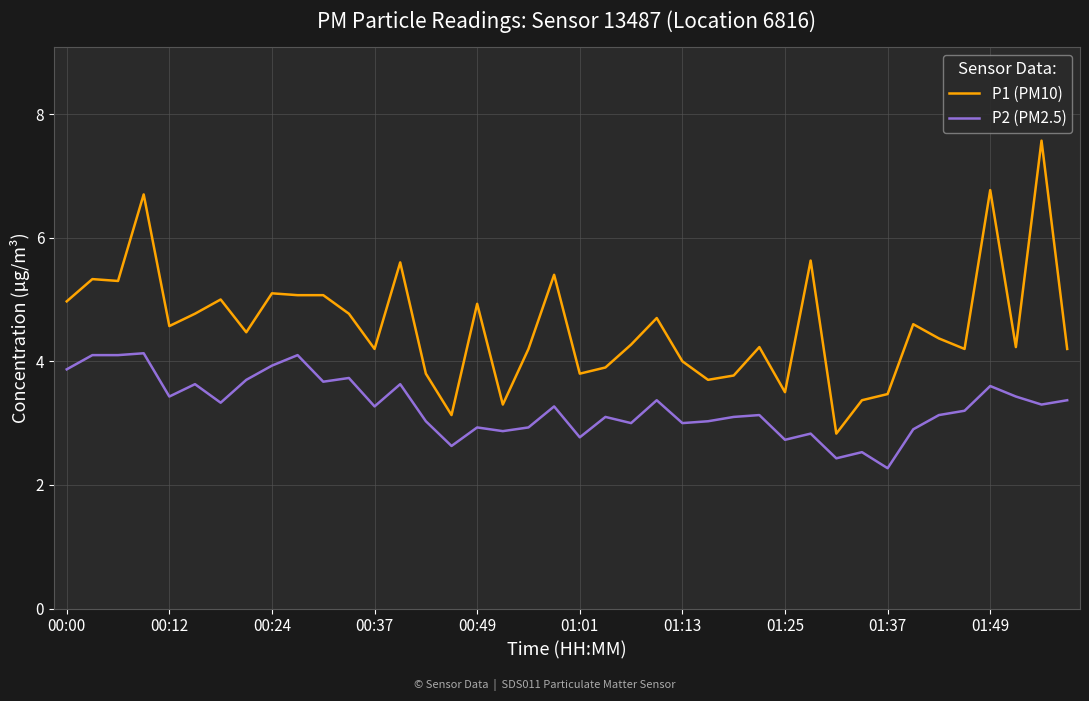

Does the chart display data point markers on the line(s)?

No